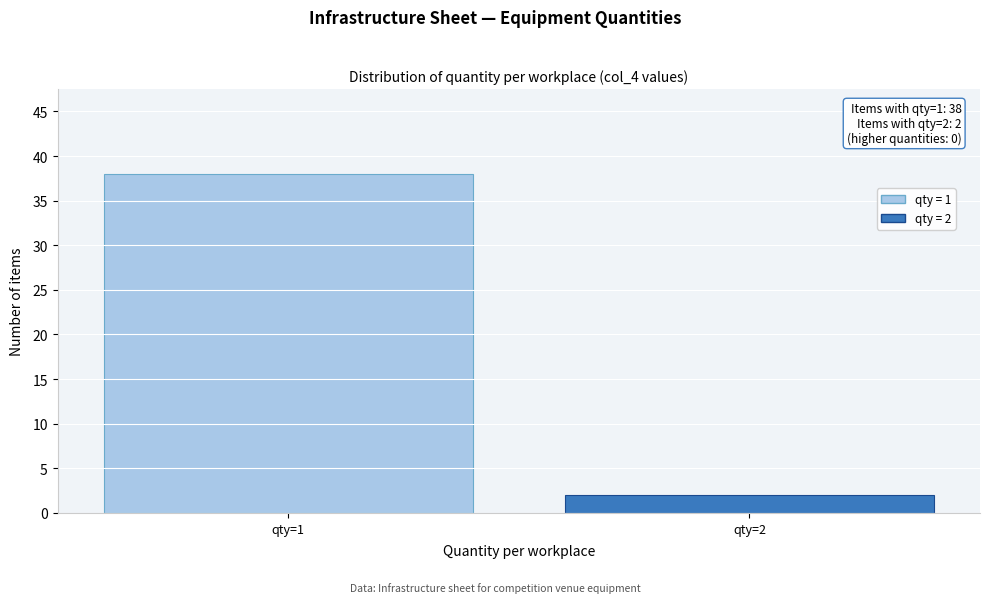

Reading right to left, list all the values displayed in this chart.

qty=2=2	qty=1=38